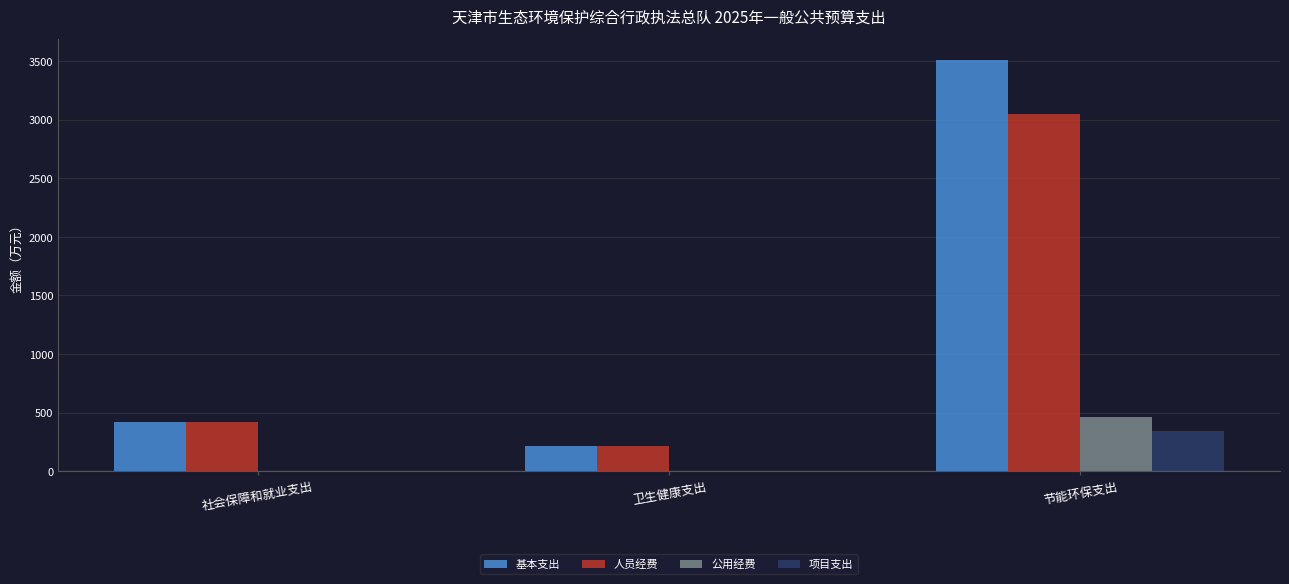

What value does the 人员经费 series have at 社会保障和就业支出?

416.0